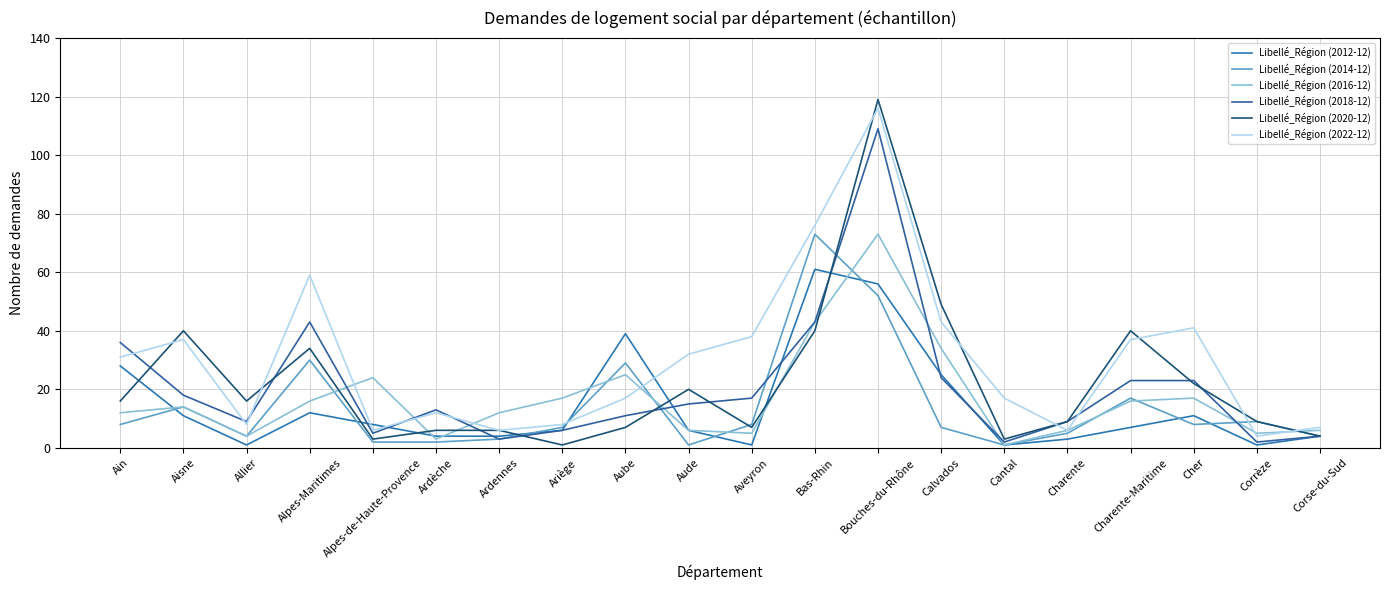

Does the chart have visible grid lines?

Yes